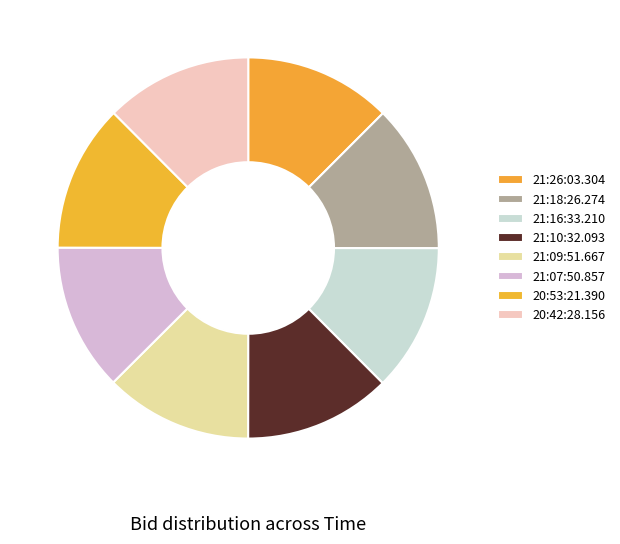

How many slices are in this pie chart?

8